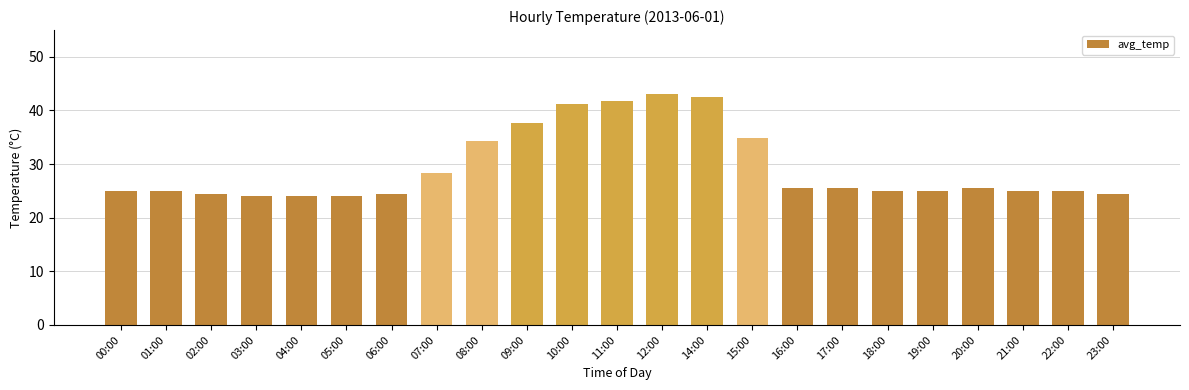

Reading left to right, what are all the values shown in this chart?

00:00=25.0	01:00=25.0	02:00=24.5	03:00=24.0	04:00=24.0	05:00=24.0	06:00=24.5	07:00=28.4	08:00=34.3	09:00=37.7	10:00=41.2	11:00=41.7	12:00=43.1	14:00=42.6	15:00=34.8	16:00=25.5	17:00=25.5	18:00=25.0	19:00=25.0	20:00=25.5	21:00=25.0	22:00=25.0	23:00=24.5